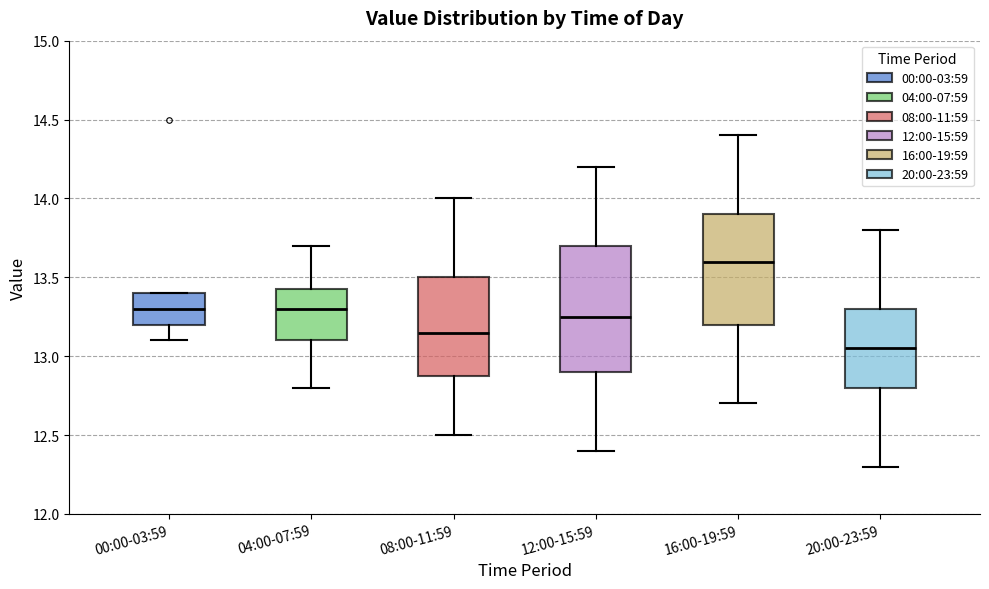

Reading left to right, read every box against the y-axis: the position of its median line, the range the box covers, and the ends of its whiskers. The values are not printed on the chart, so give them approximately, as read against the axis.

00:00-03:59: median 13.30, box 13.20 to 13.40, whiskers 13.10 to 13.40
04:00-07:59: median 13.30, box 13.10 to 13.45, whiskers 12.80 to 13.70
08:00-11:59: median 13.15, box 12.90 to 13.50, whiskers 12.50 to 14.00
12:00-15:59: median 13.25, box 12.90 to 13.70, whiskers 12.40 to 14.20
16:00-19:59: median 13.60, box 13.20 to 13.90, whiskers 12.70 to 14.40
20:00-23:59: median 13.05, box 12.80 to 13.30, whiskers 12.30 to 13.80